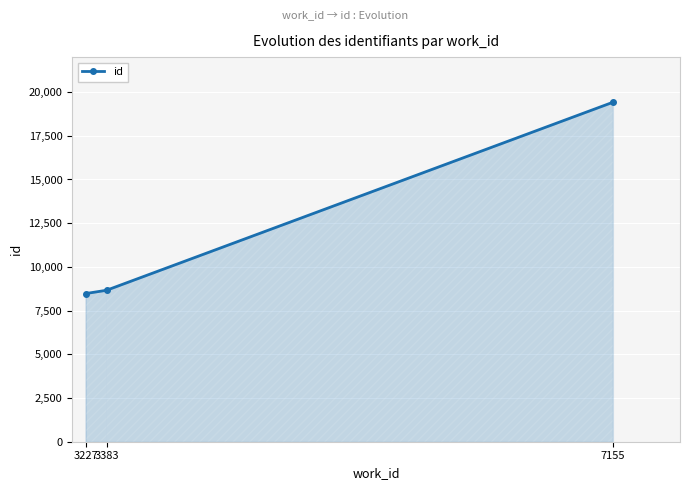

At which label is the value closest to 13945?

3383